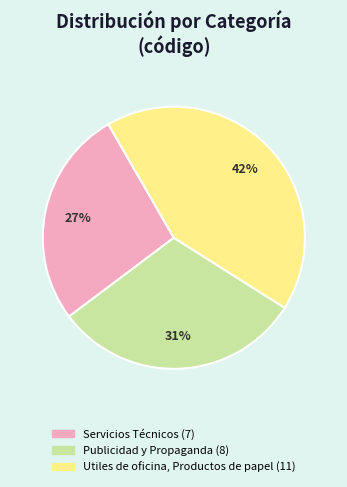

What percentage is the Utiles de oficina, Productos de papel slice, to the nearest percent?

42%